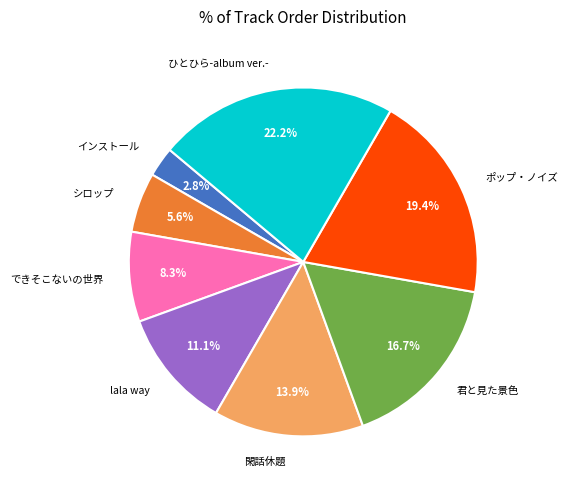

True or false: シロップ accounts for 1% of the total.

False